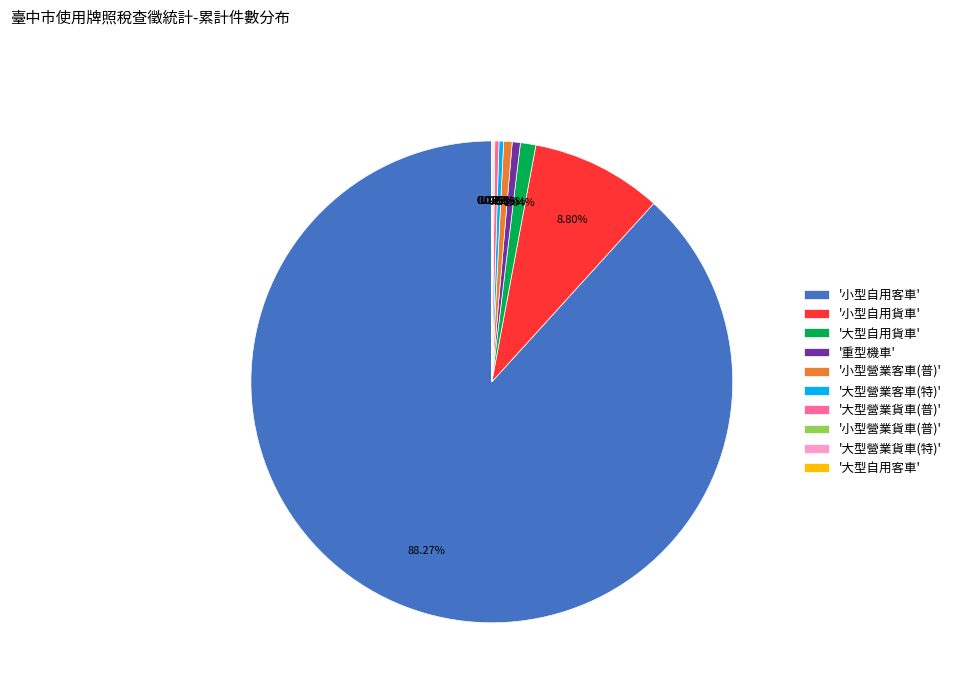

Which category has the biggest portion of the pie?

'小型自用客車'